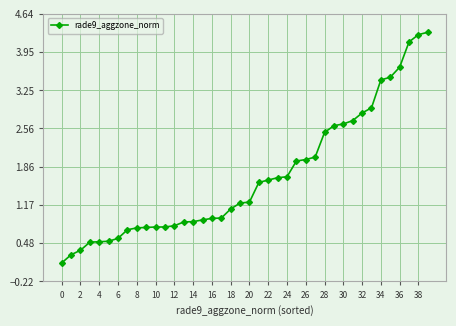

What is the difference between the maximum and minimum values?

4.2